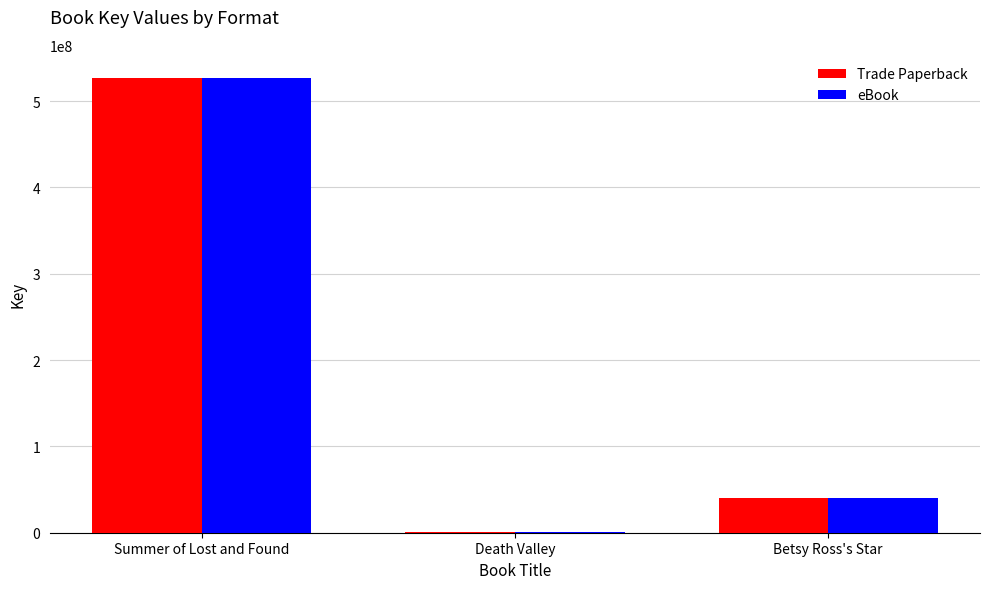

What is the sum of the Trade Paperback values at Death Valley and Betsy Ross's Star?

41408771